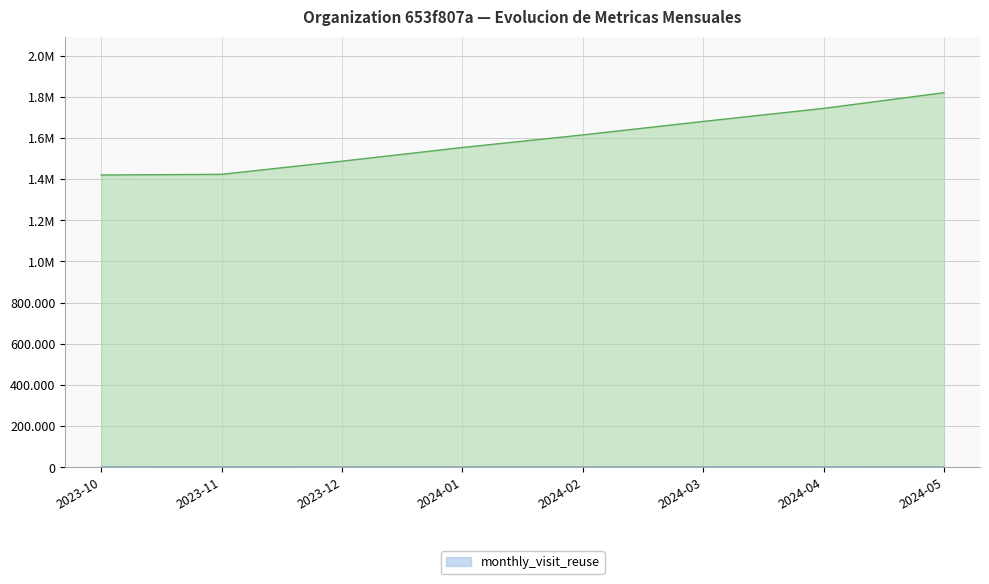

Where is monthly_visit_reuse nearest to the value 148?

2024-04